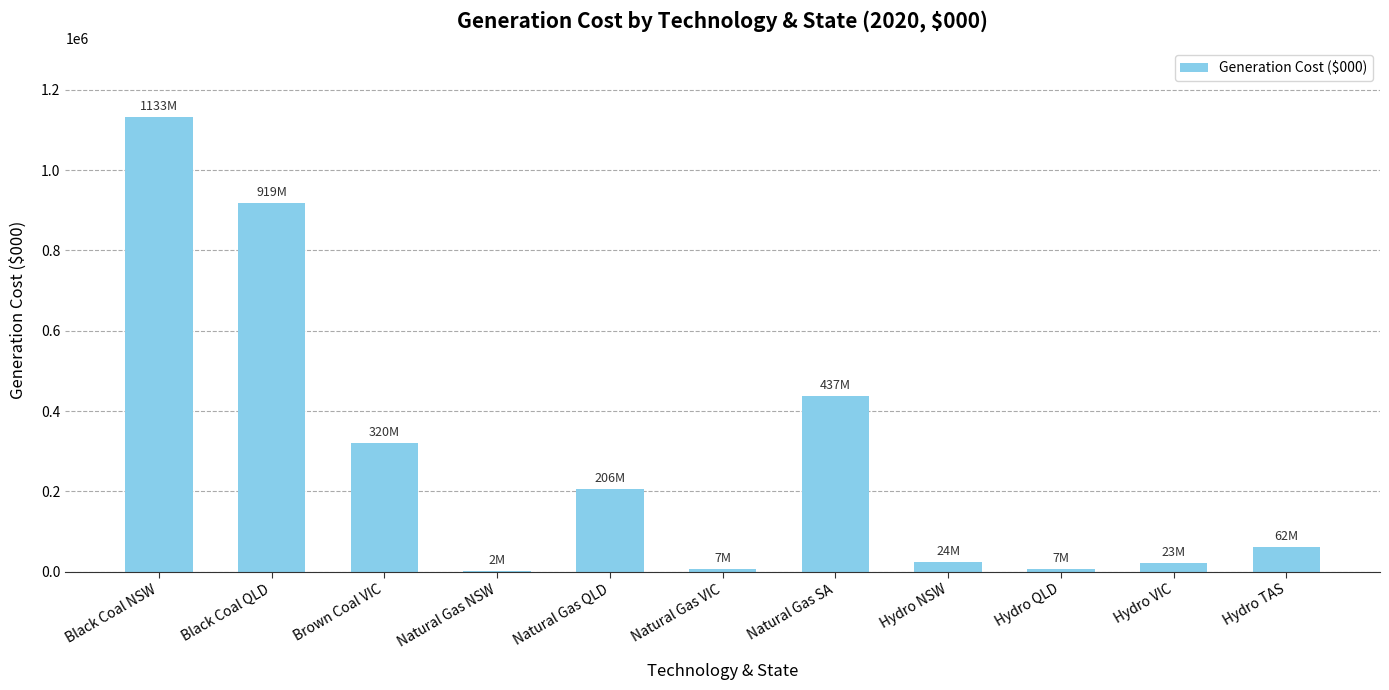

The chart shows a value of 422429.3 at Black Coal NSW. True or false?

False